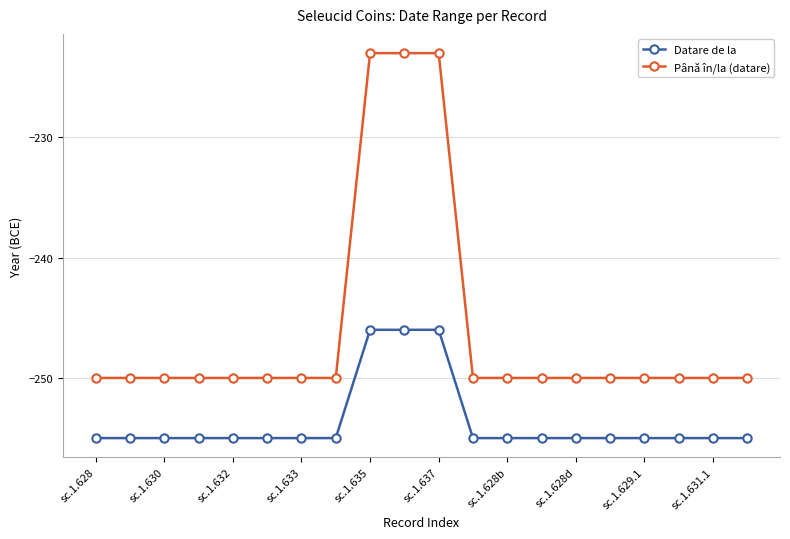

Does the chart display data point markers on the line(s)?

Yes